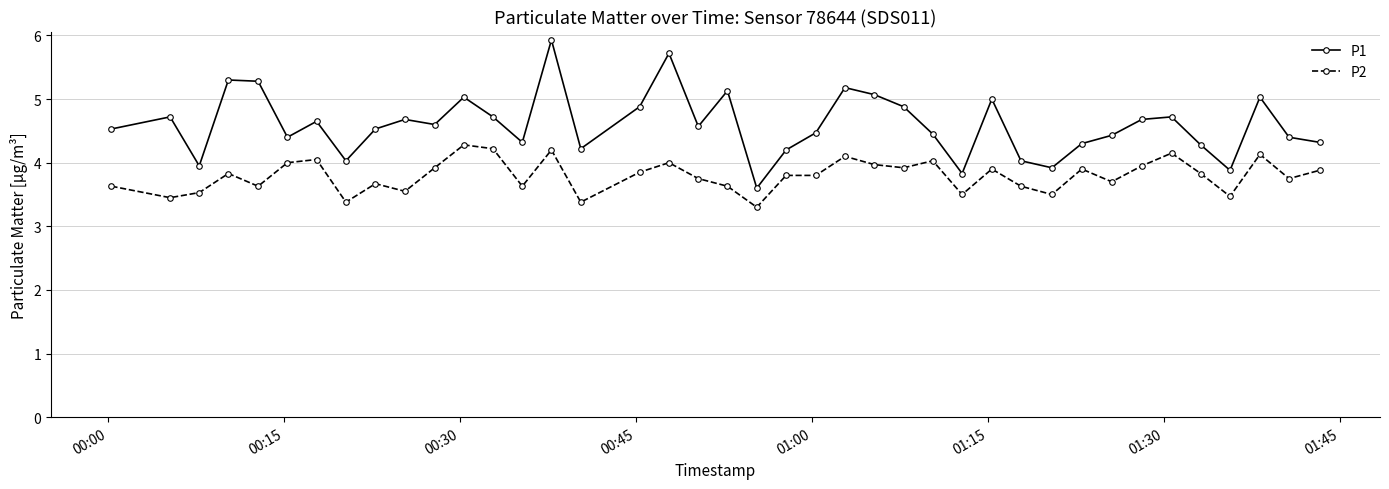

Which series has the largest range (max minus min)?

P1